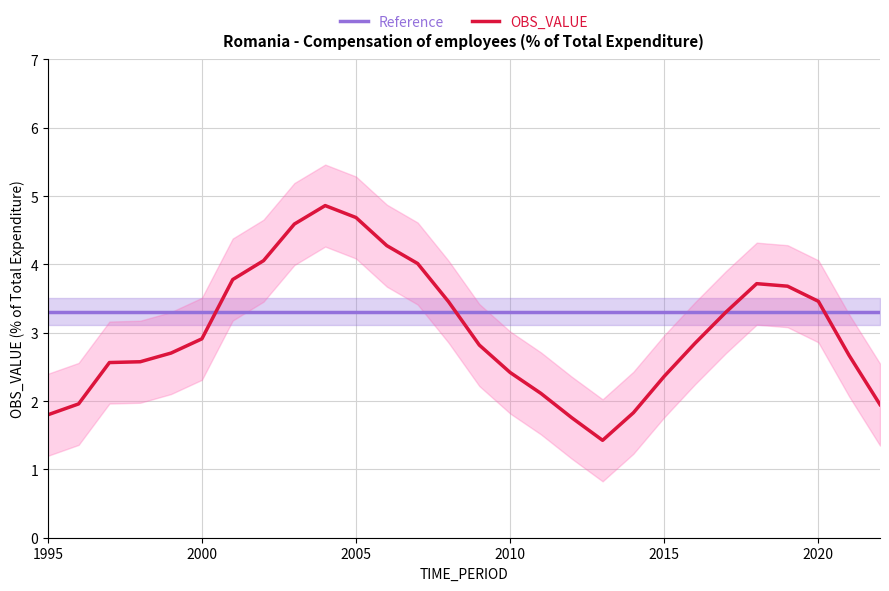

Is it true that OBS_VALUE equals 2.9 at 2000?

True